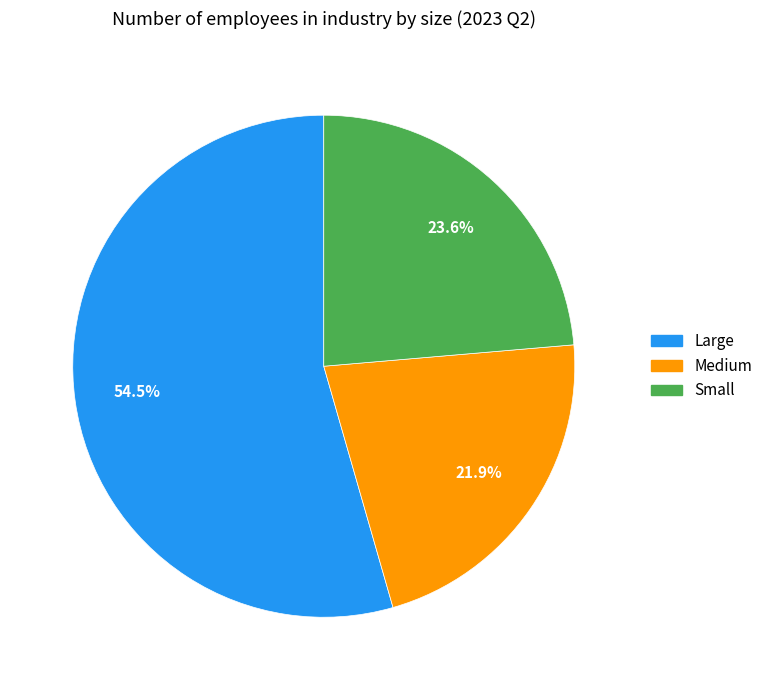

The Small slice represents 24% of the pie. True or false?

True